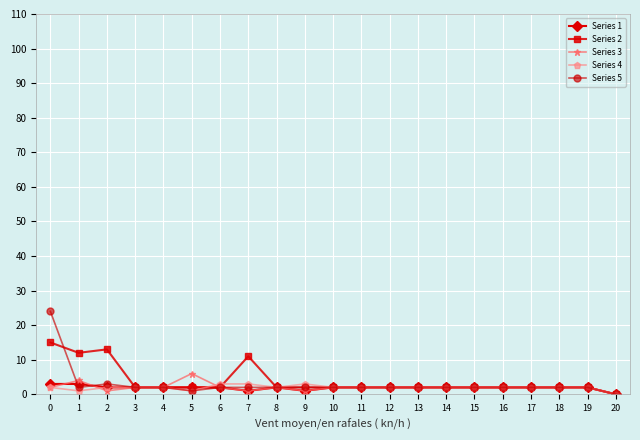

How many values in Series 4 are above zero?

20